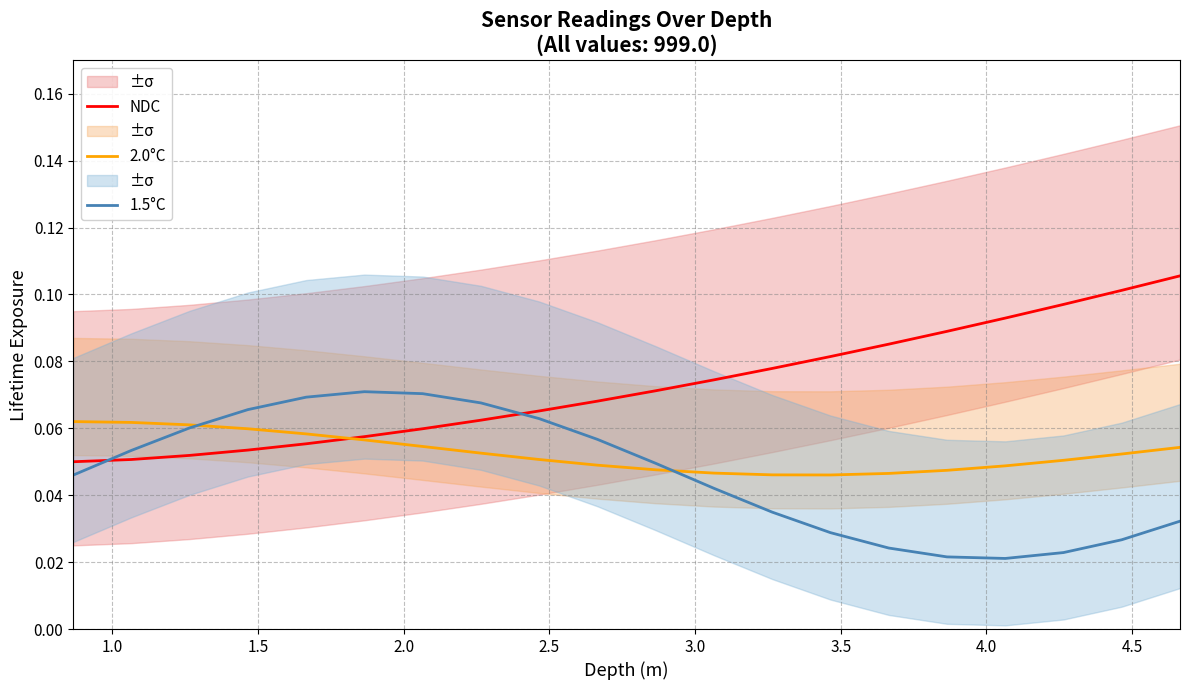

Count the number of data series in this chart.

3